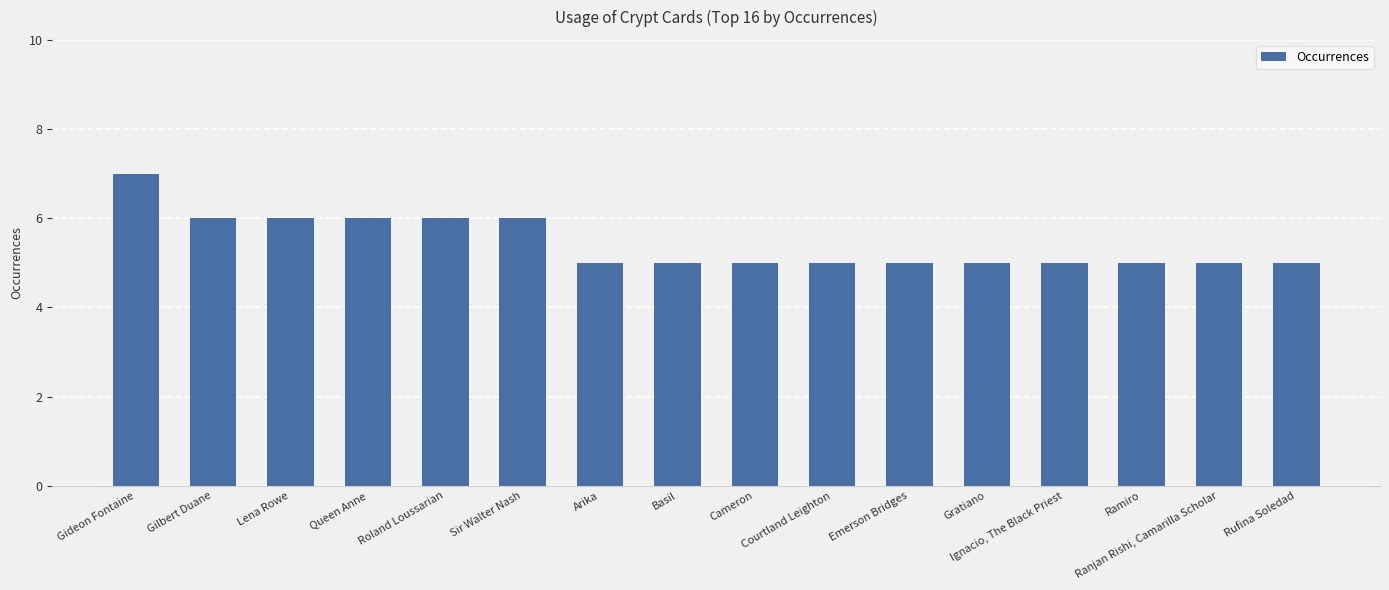

What is the minimum value shown in the chart?

5